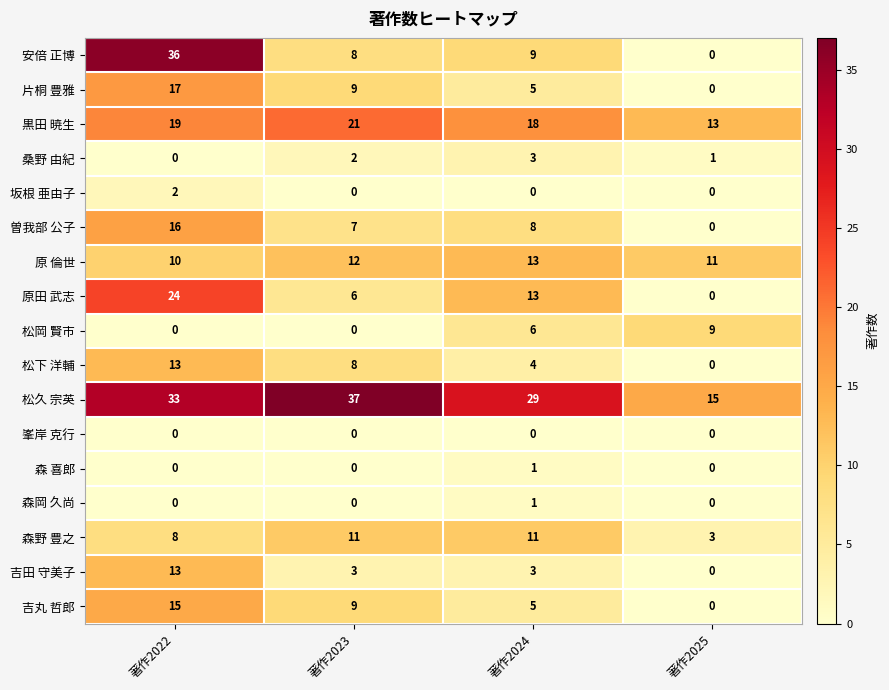

Rank the categories by 曽我部 公子 value from highest to lowest.

著作2022, 著作2024, 著作2023, 著作2025